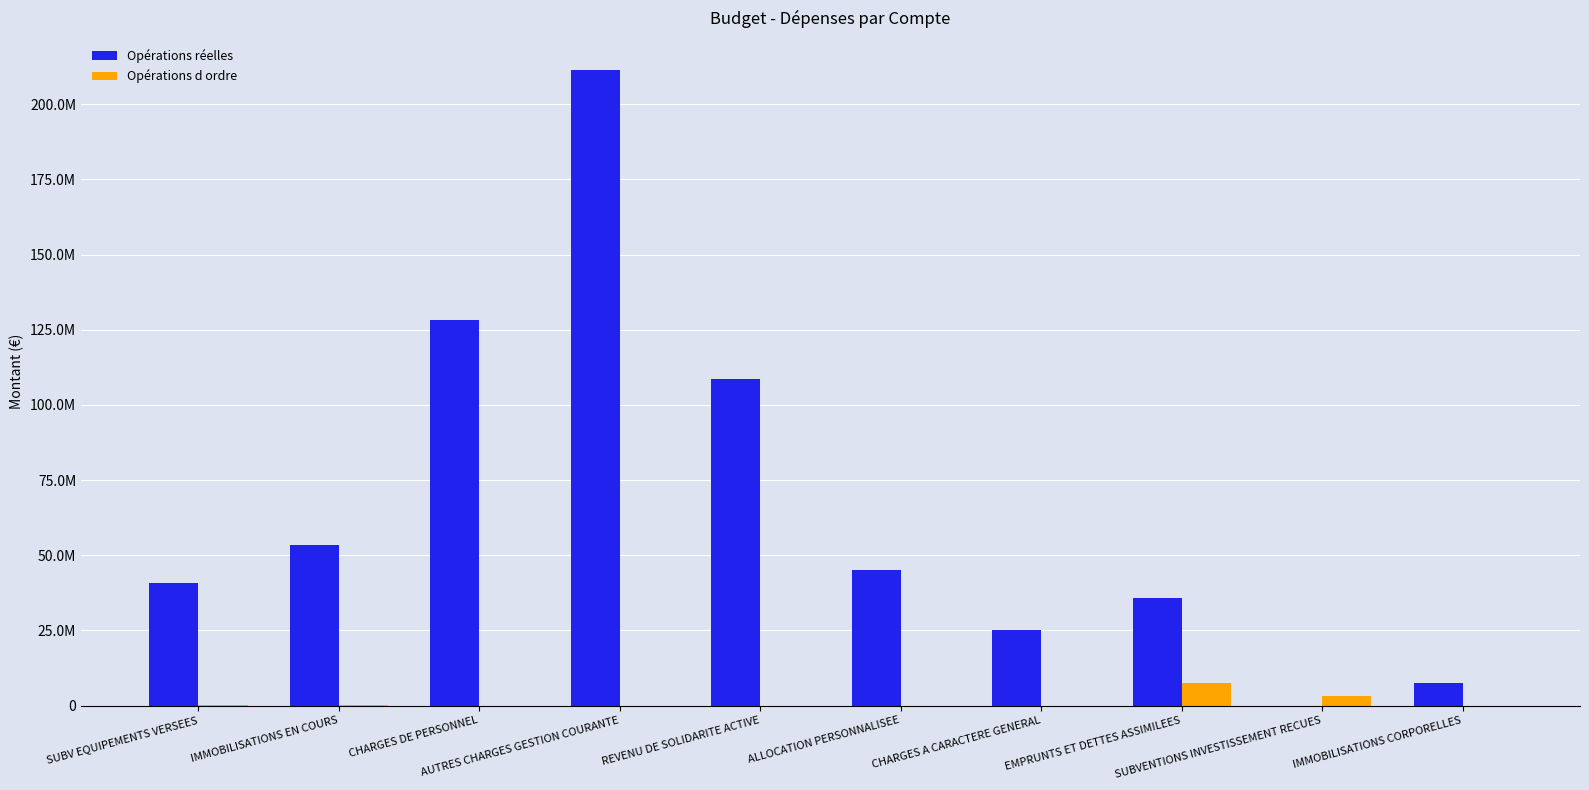

Which series has the widest spread of values?

Opérations réelles